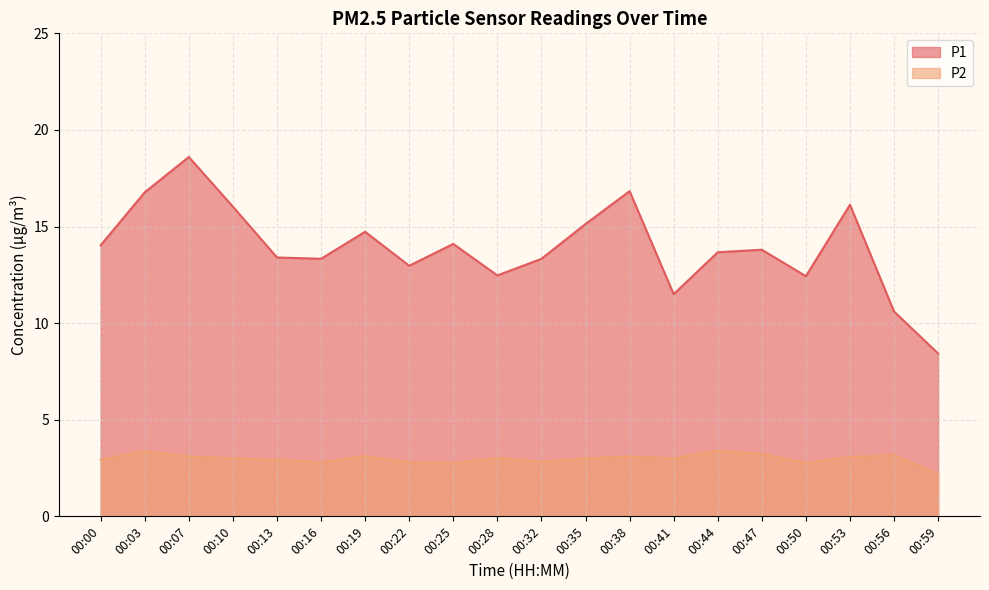

At which category is the sum across all series the highest?

00:07